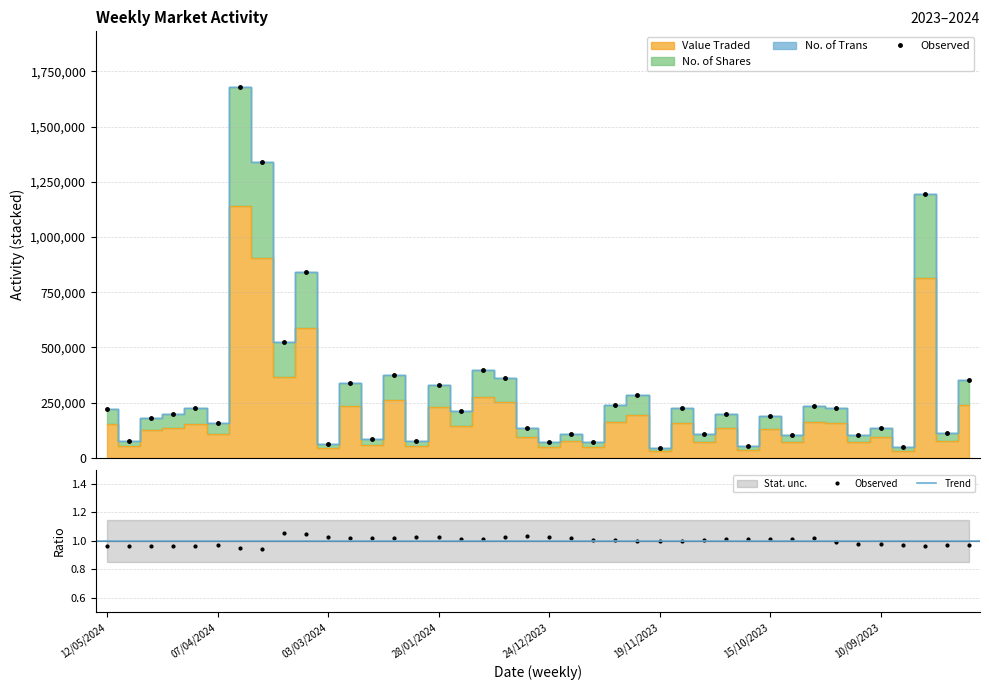

Which category has the lowest value in the Value Traded series?

19/11/2023